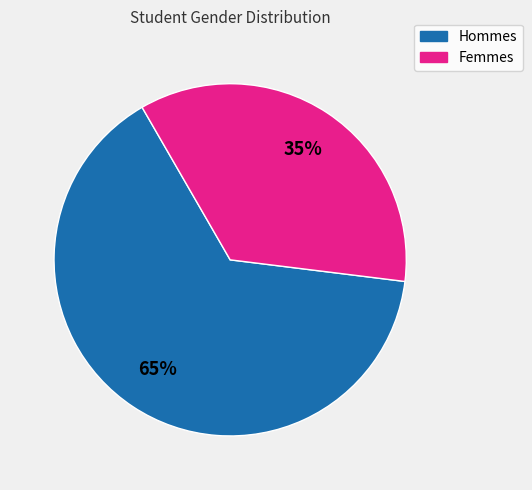

Does any single category account for the majority?

Yes